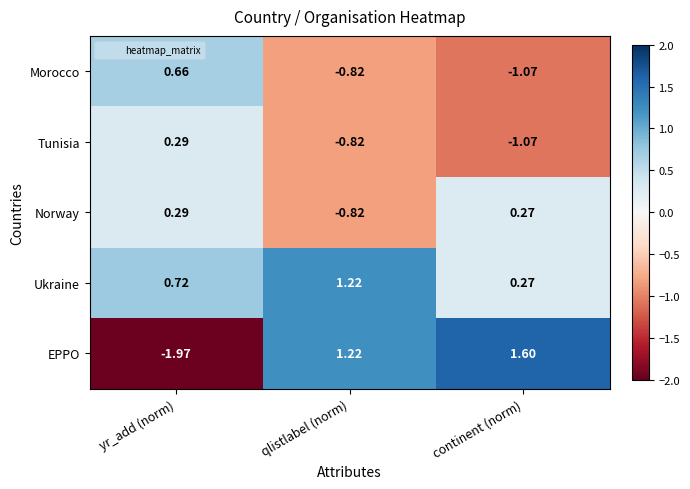

Which category has the highest value in the Tunisia series?

yr_add (norm)